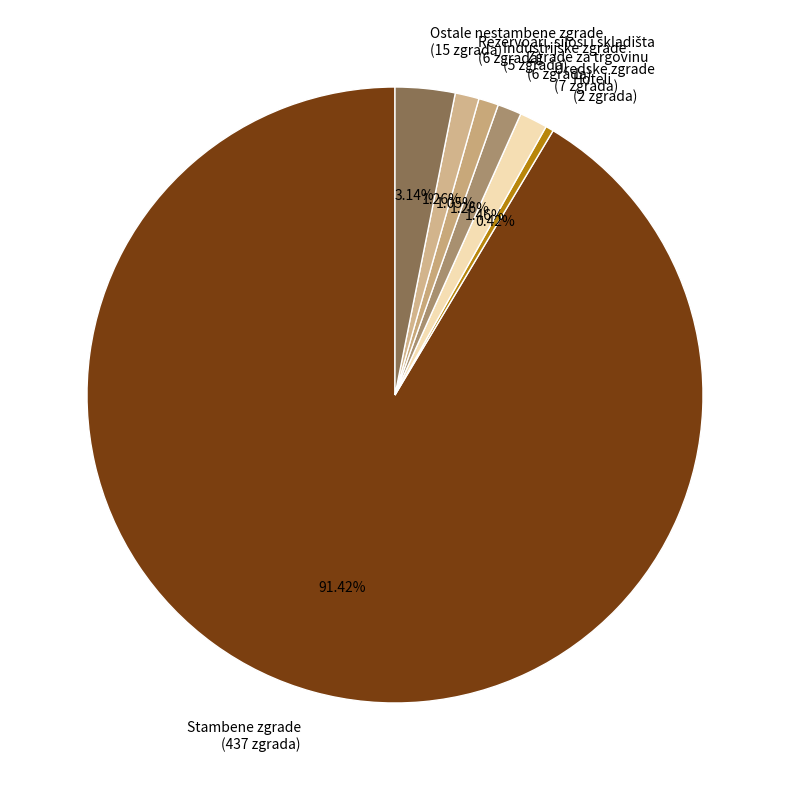

Which slice is the smallest?

Hoteli